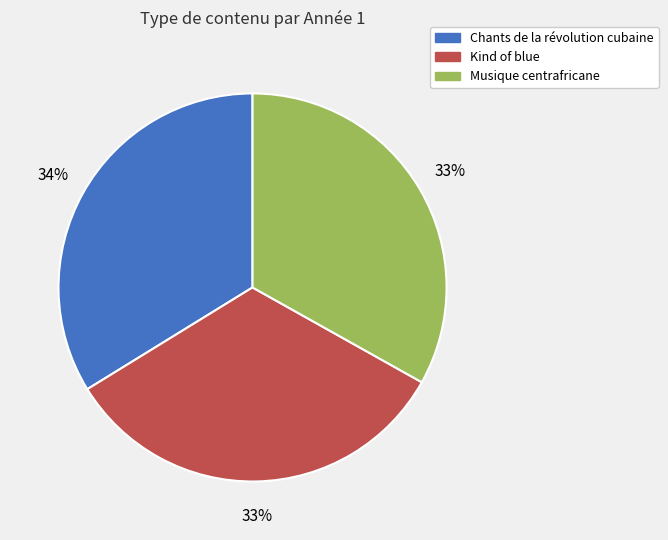

Do Kind of blue and Chants de la révolution cubaine together represent more than half of the pie?

Yes